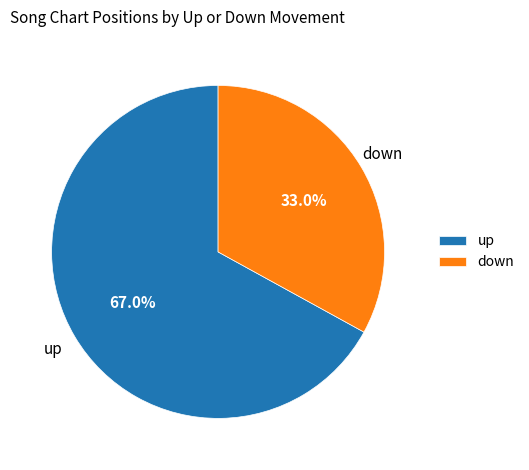

Is it true that up is 67% of the pie?

True